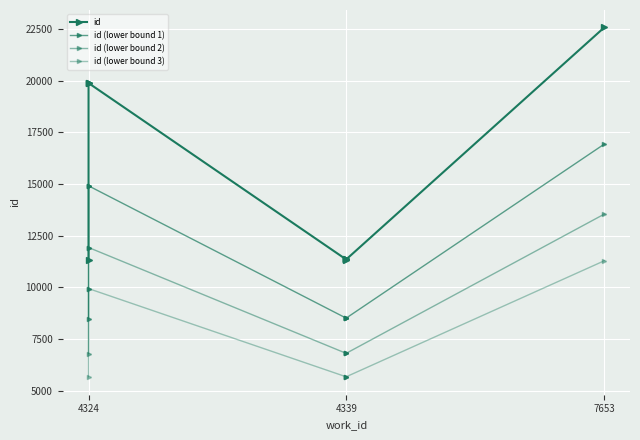

In id (lower bound 2), how many points are lower than both neighbors (excluding endpoints)?

1